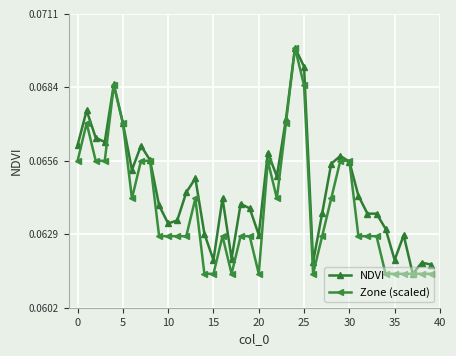

Rank the series by their average value, from lowest to highest.

Zone (scaled), NDVI